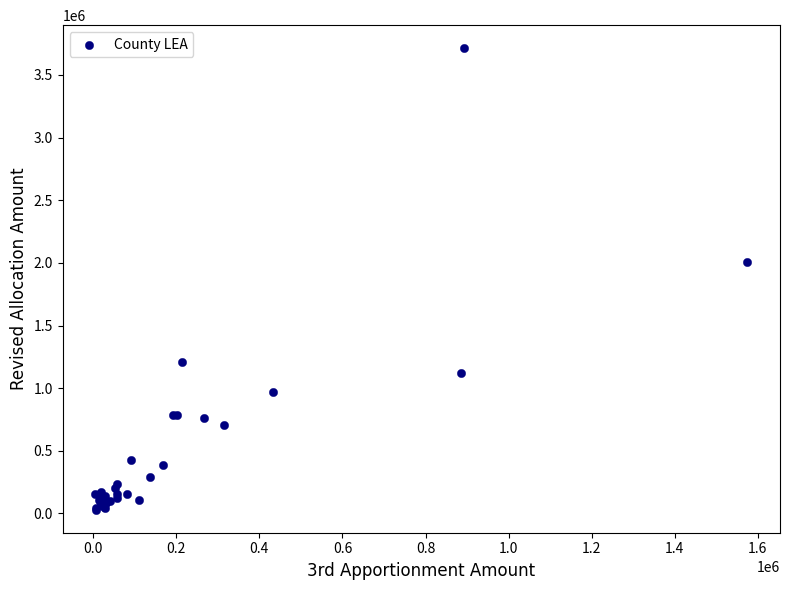

What Y value in the scatter plot is closest to 1871887?

2006466